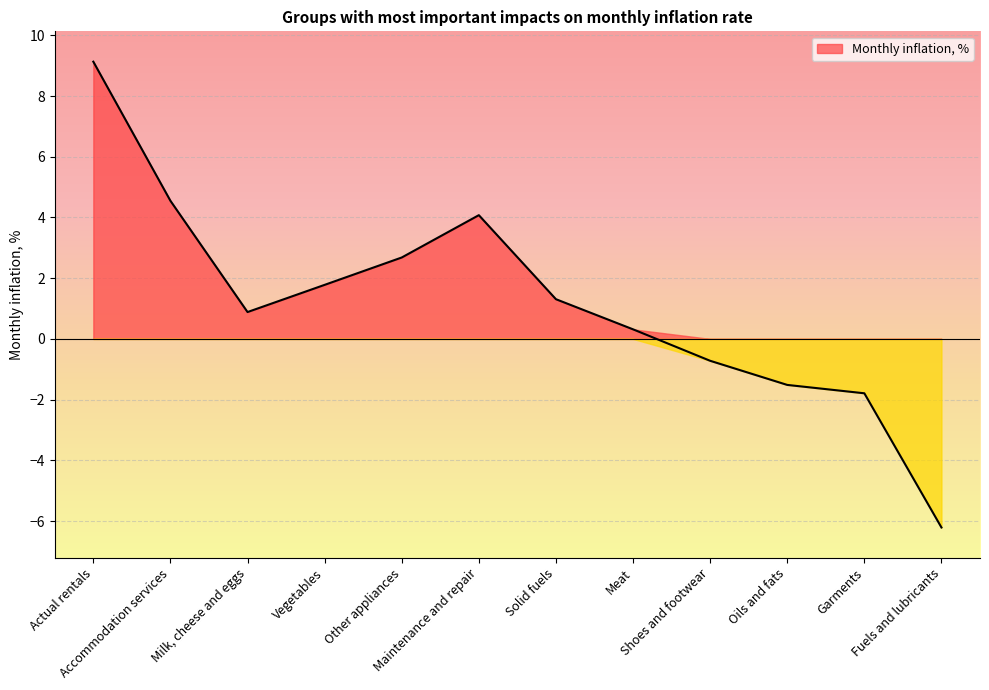

What is the maximum value shown in the chart?

9.1